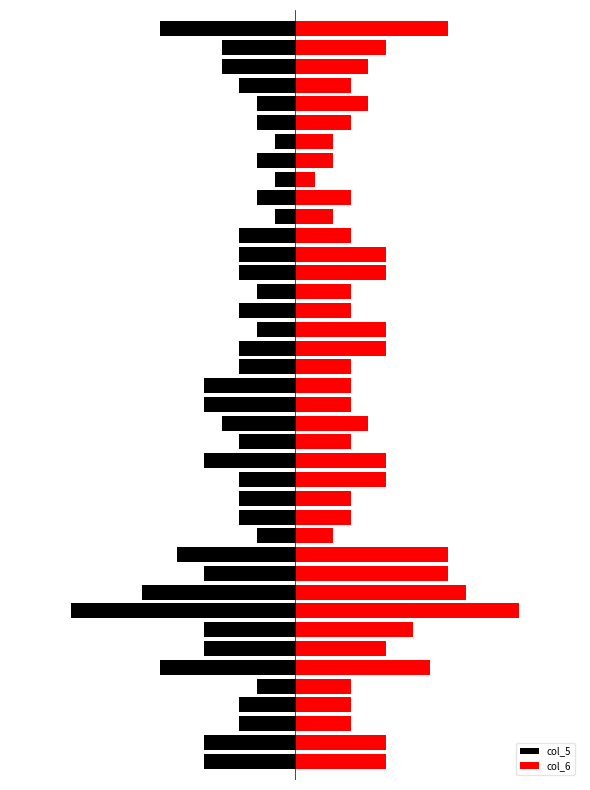

The value of col_5 at 16 is -2.2. True or false?

True